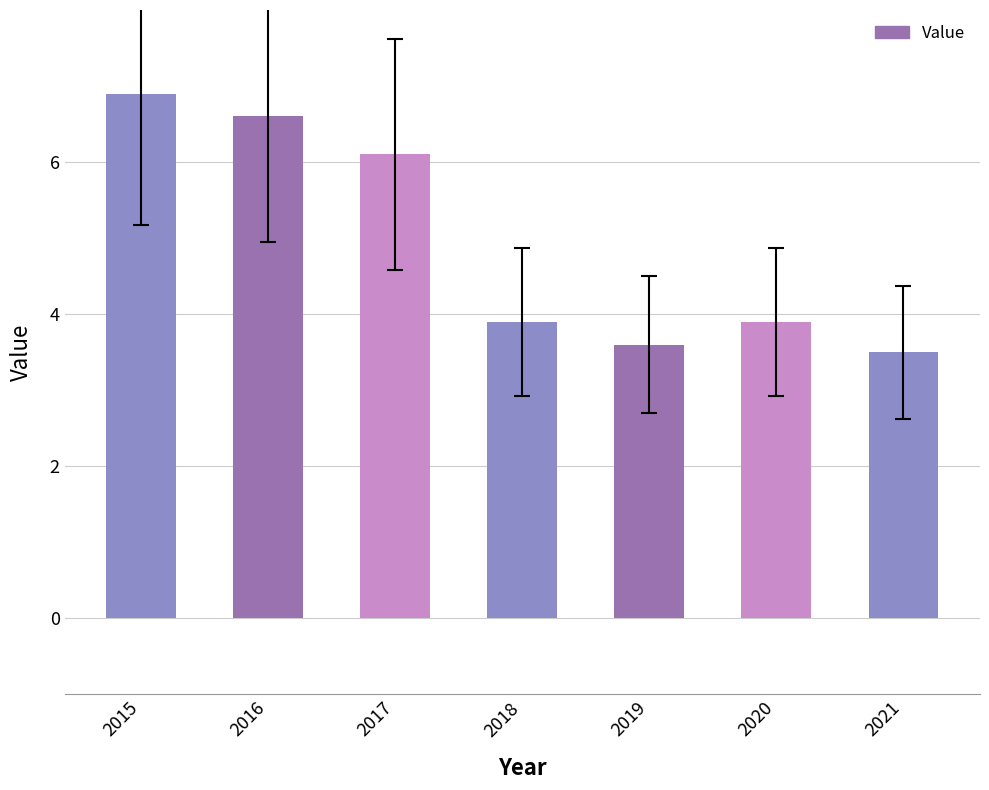

What is the change in value from 2016 to 2019?

-3.0